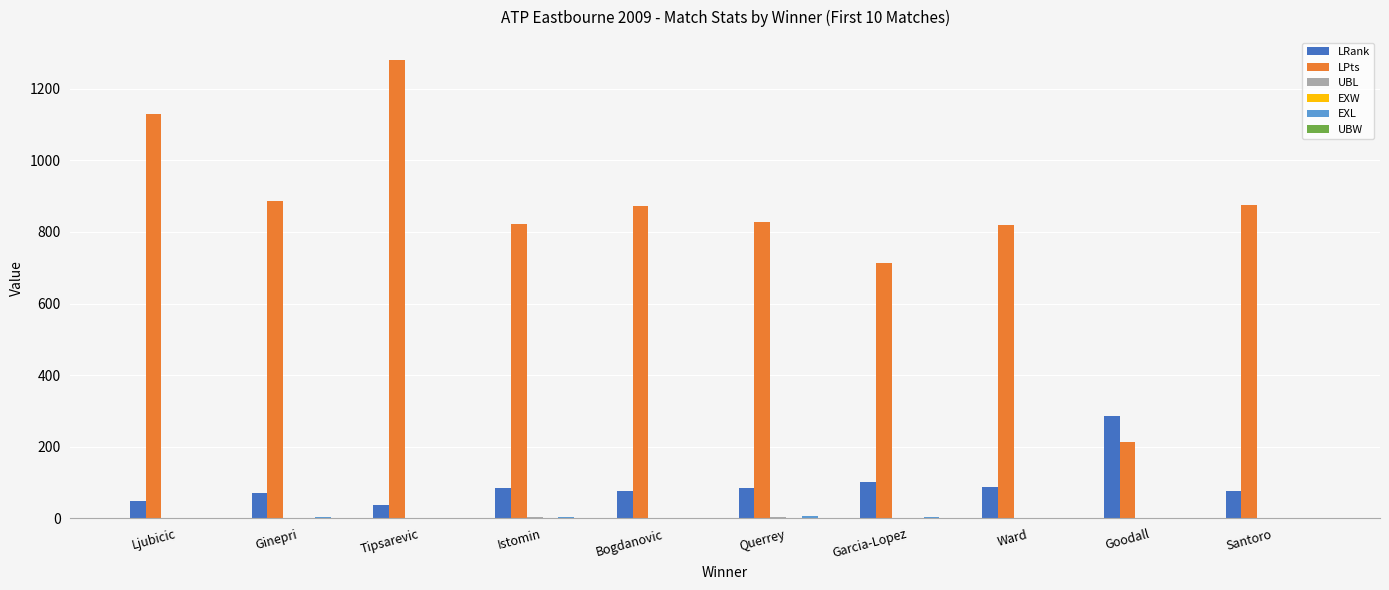

What is the difference between the LRank values at Querrey and Ward?

3.0